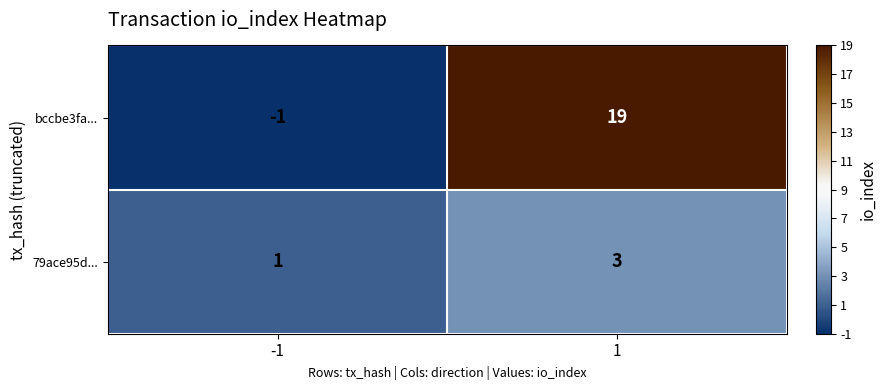

What is the spread (max minus min) of values at 1?

16